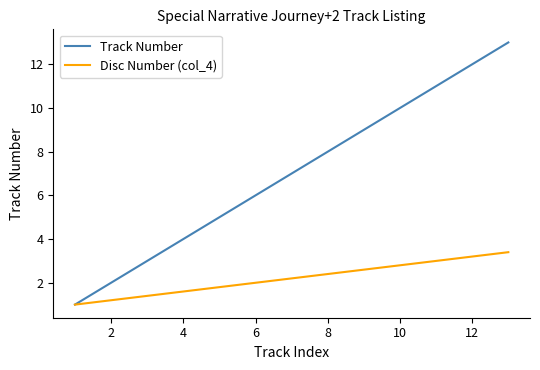

What is the minimum value shown in the chart?

1.0